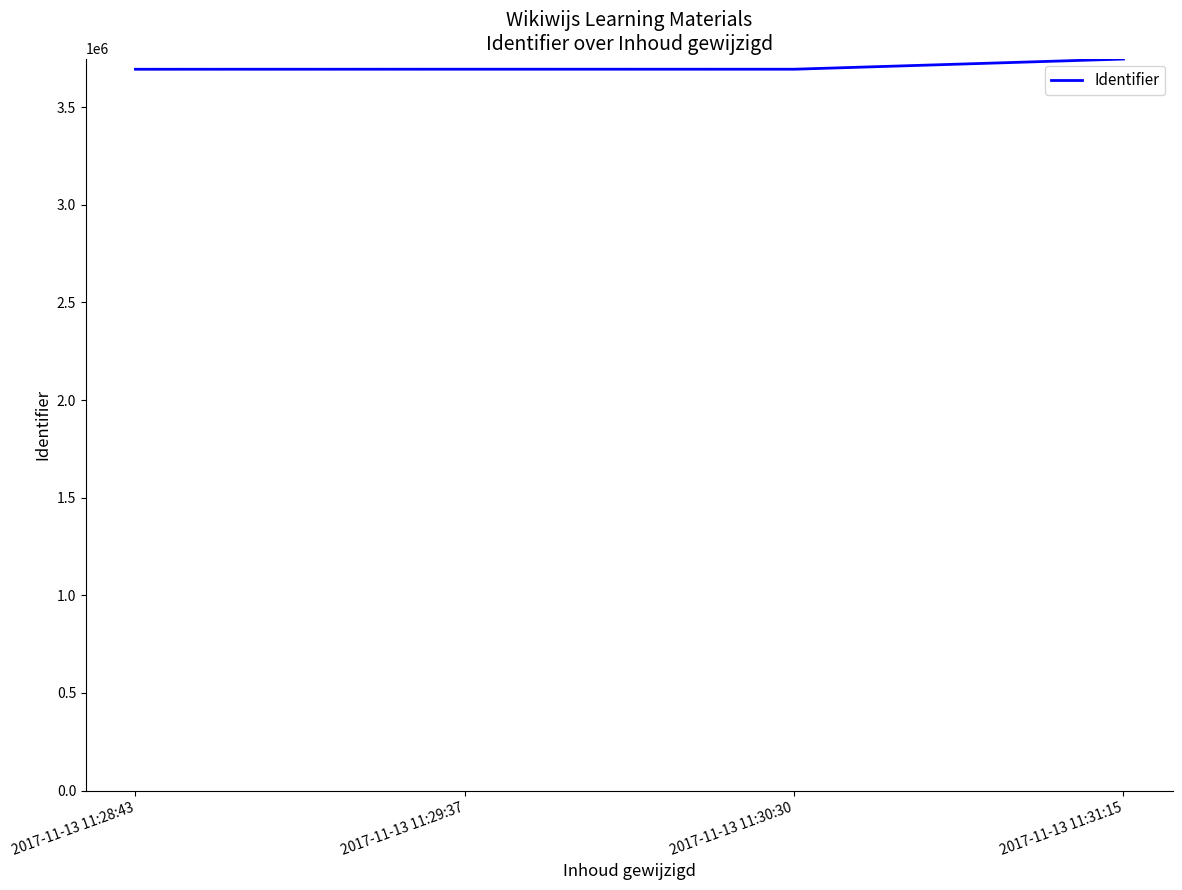

Is it true that the value at 2017-11-13 11:29:37 is 5540745?

False